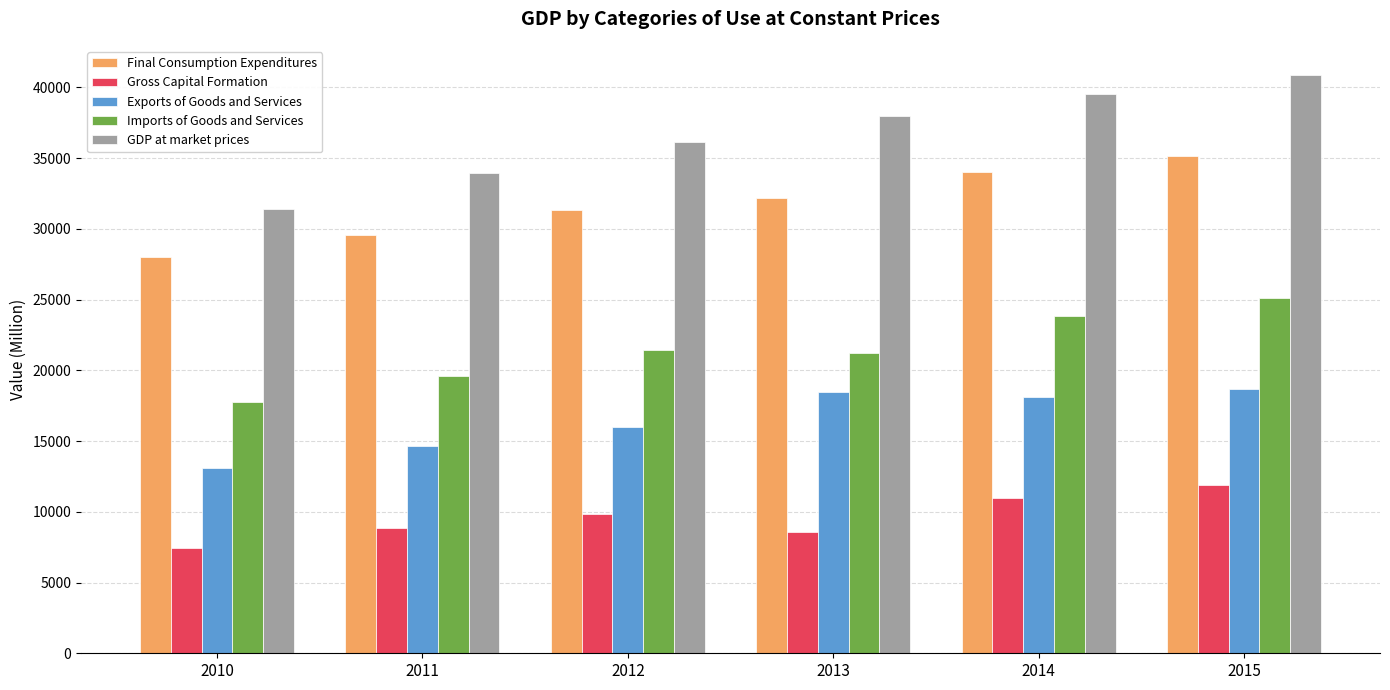

At which category is the sum across all series the highest?

2015